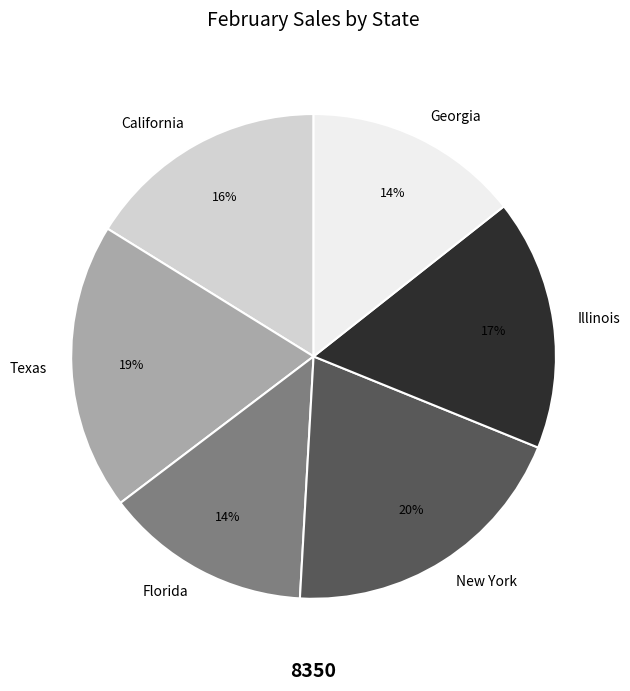

Which category has the biggest portion of the pie?

New York